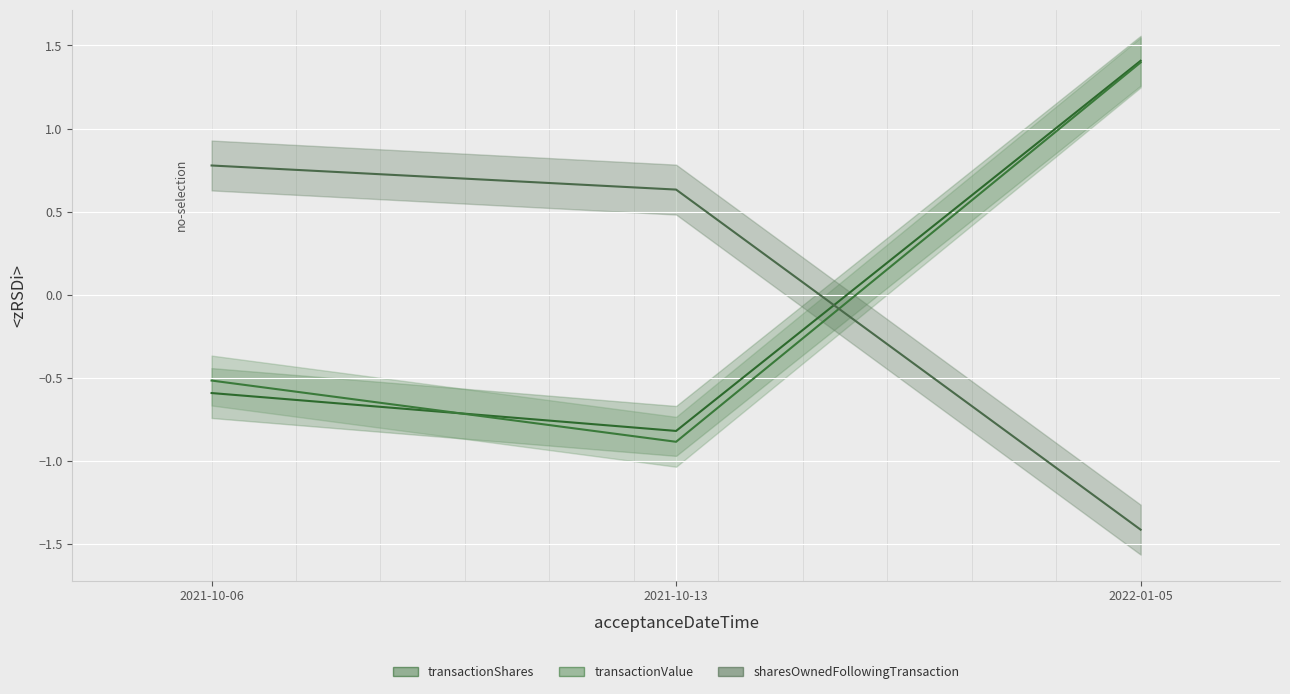

Which series has the widest spread of values?

transactionValue (line)